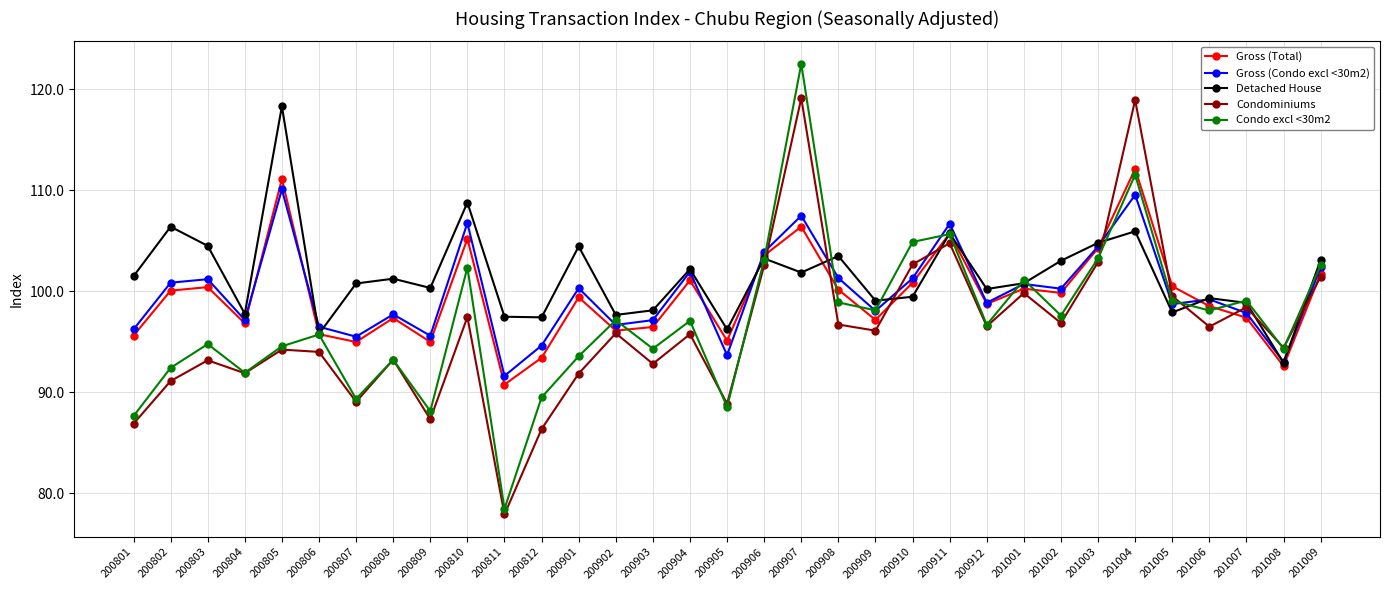

At which label does Condo excl <30m2 reach its peak?

200907